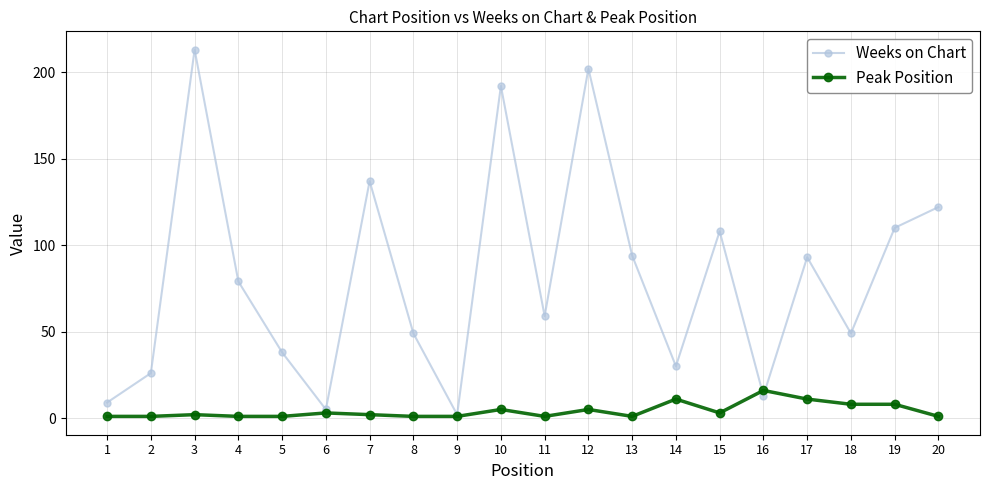

Where is the first local minimum for Weeks on Chart?

6